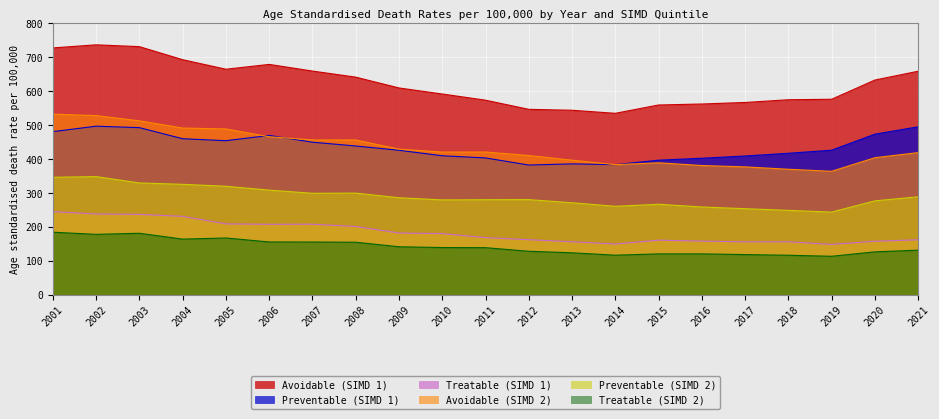

True or false: Avoidable (SIMD 1) and Preventable (SIMD 1) intersect in this chart.

False